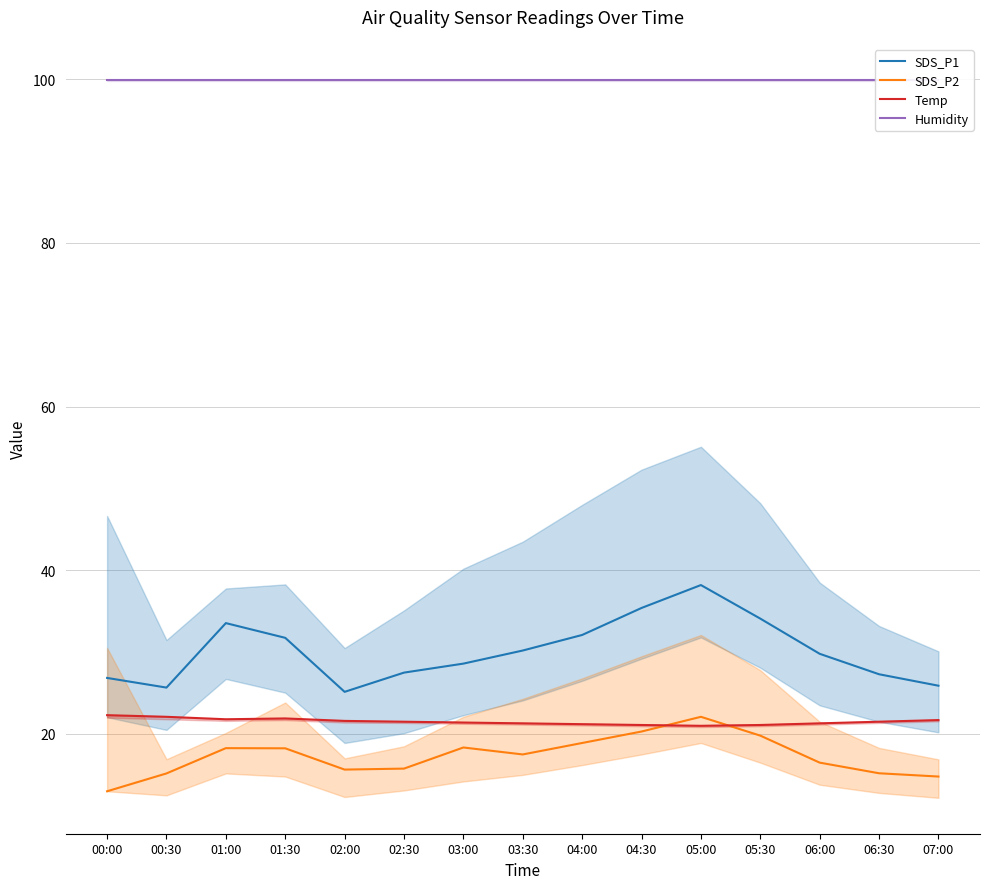

At which category does SDS_P2 reach its first local valley?

02:00